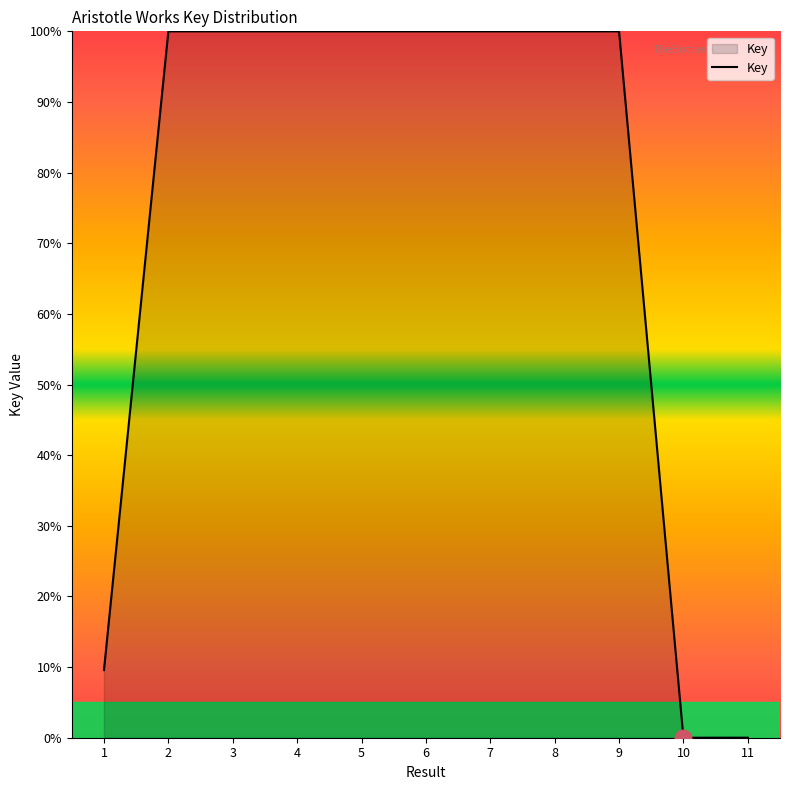

What is the average value?

73.6